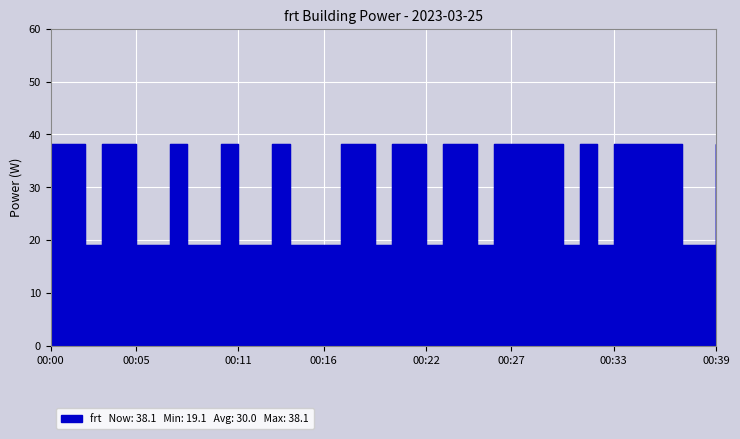

Between 00:03 and 00:31, which is larger?

00:03